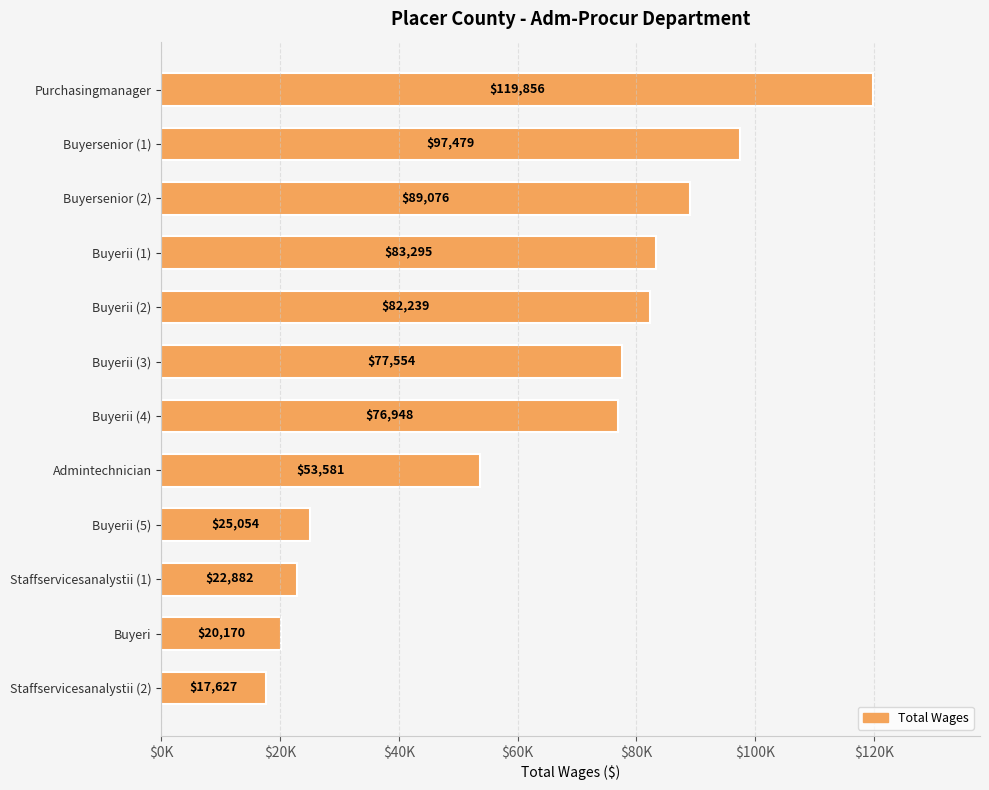

Does the chart contain any negative values?

No